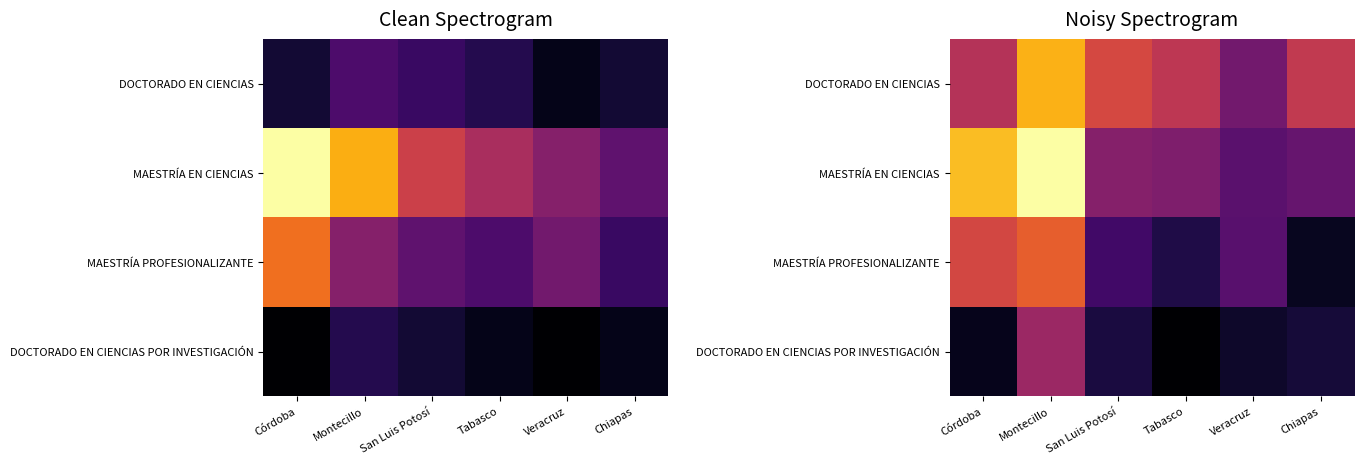

Rank the categories by MAESTRÍA PROFESIONALIZANTE value from lowest to highest.

Chiapas, Tabasco, San Luis Potosí, Veracruz, Córdoba, Montecillo